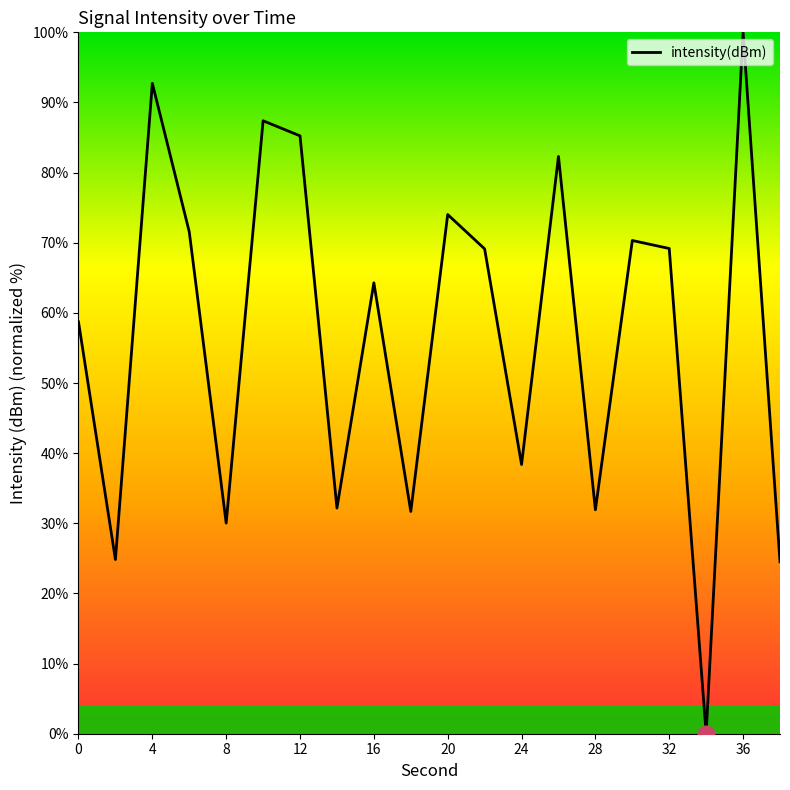

What is the maximum value shown in the chart?

100.0